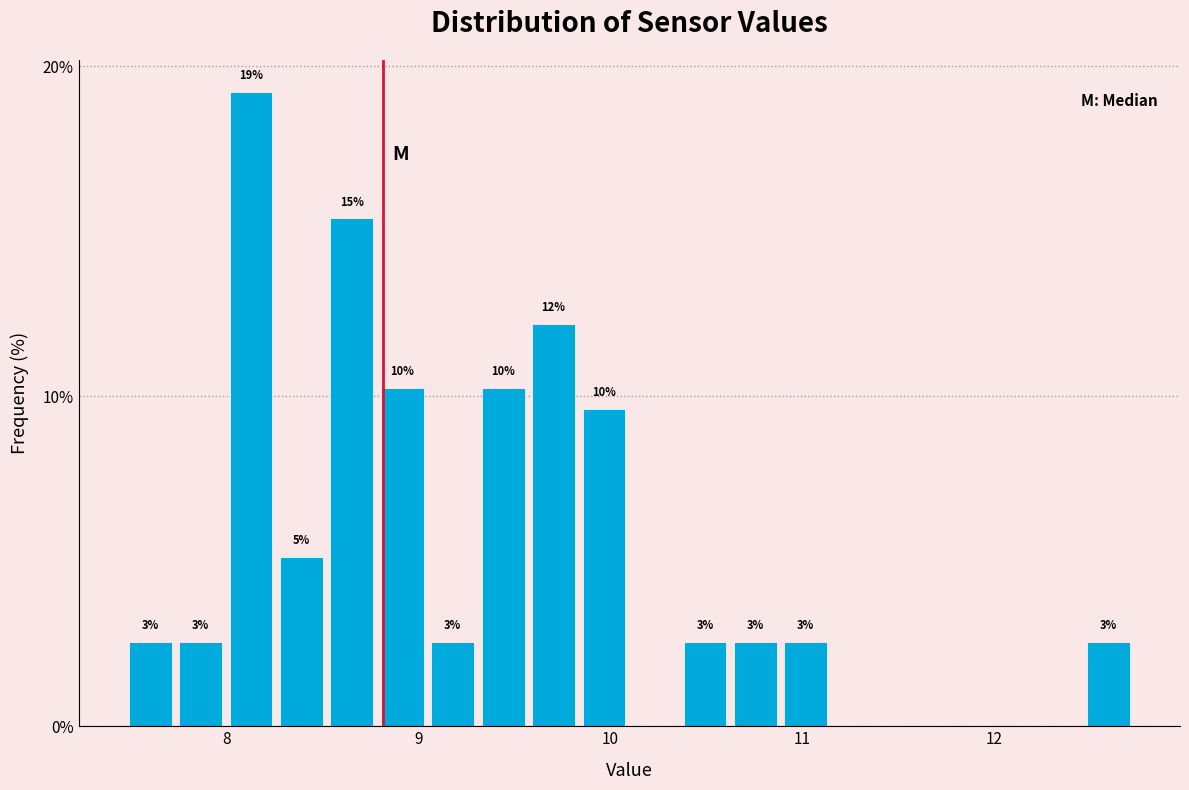

Read against the x-axis, roughly where is the centre of the tallest bar?

8.1